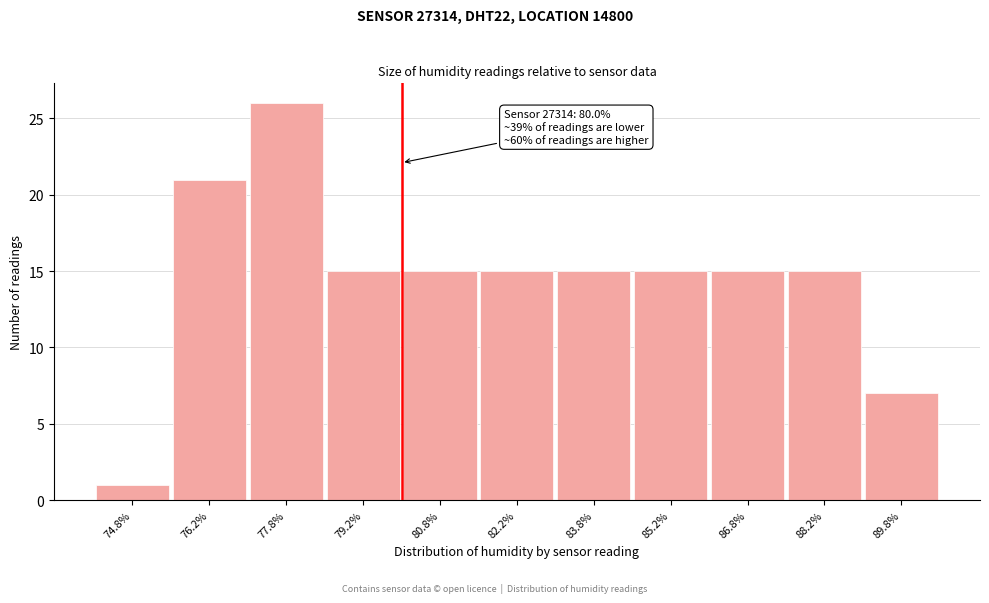

Which range on the x-axis has the tallest bar?

77.0 to 78.5